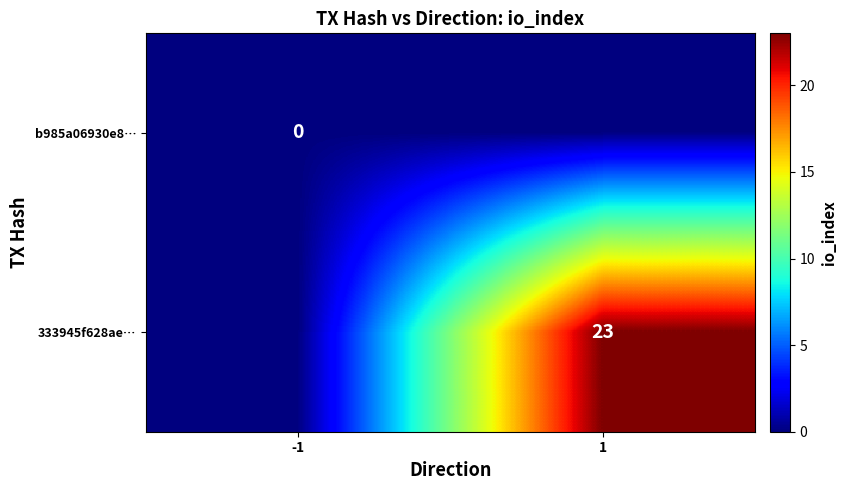

Is the value of 333945f628ae… at 1 greater than the value of b985a06930e8… at -1?

Yes